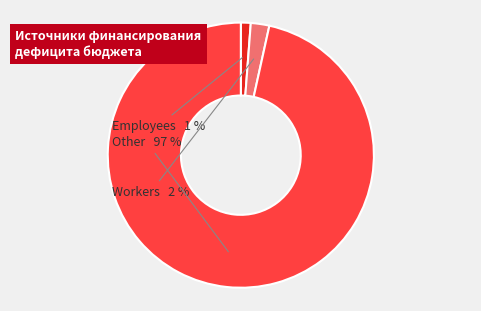

Is there any slice that represents more than half of the pie?

Yes